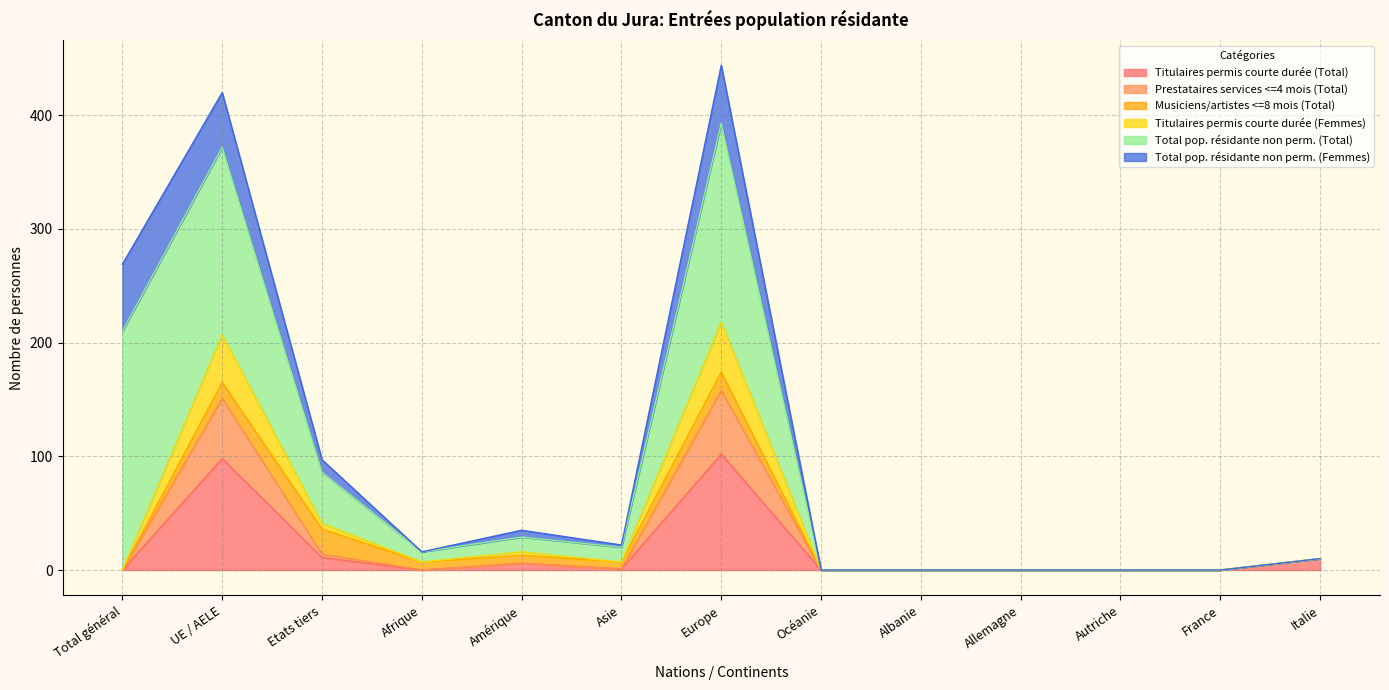

What is the difference between the maximum and second lowest values in the Titulaires permis courte durée (Total) series?

102